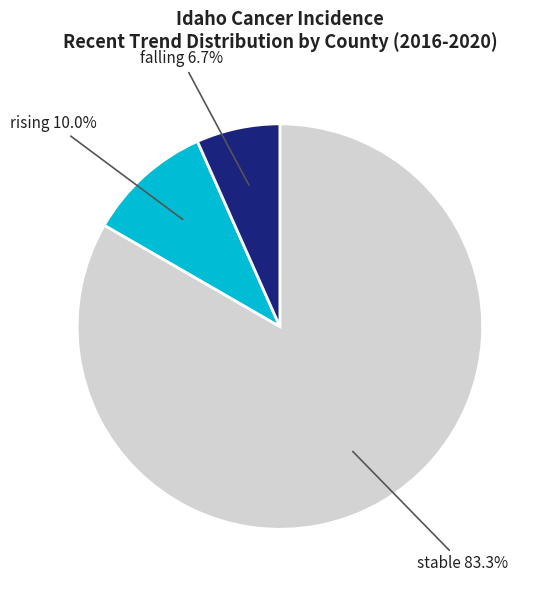

Is there a majority slice in this chart?

Yes